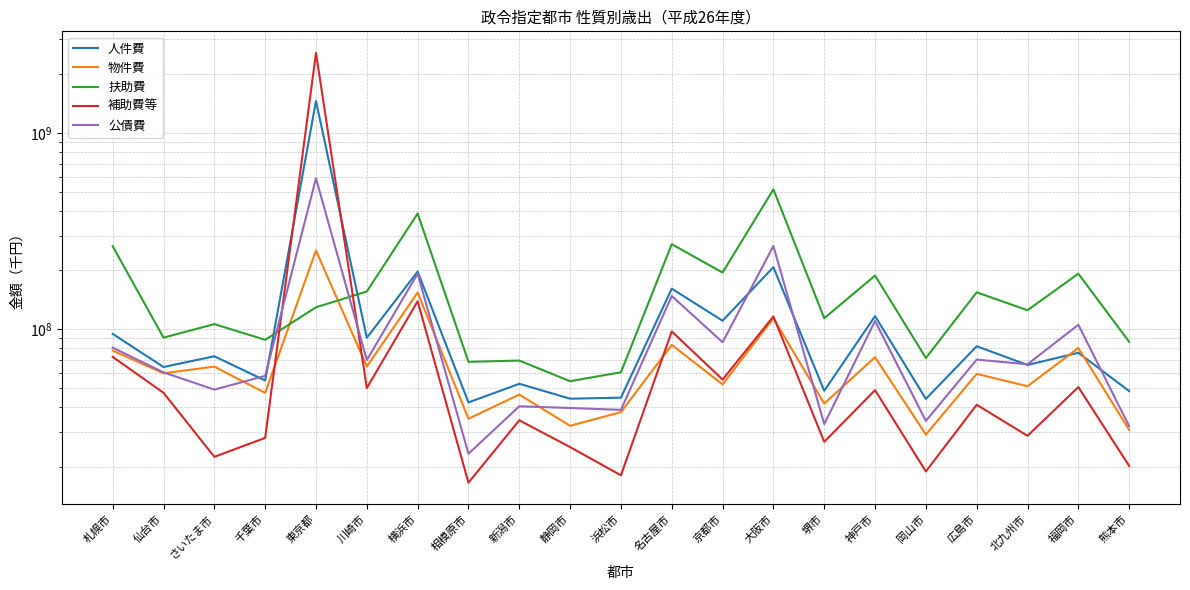

What is the value of the 人件費 point at the 11th from the left?

44888798